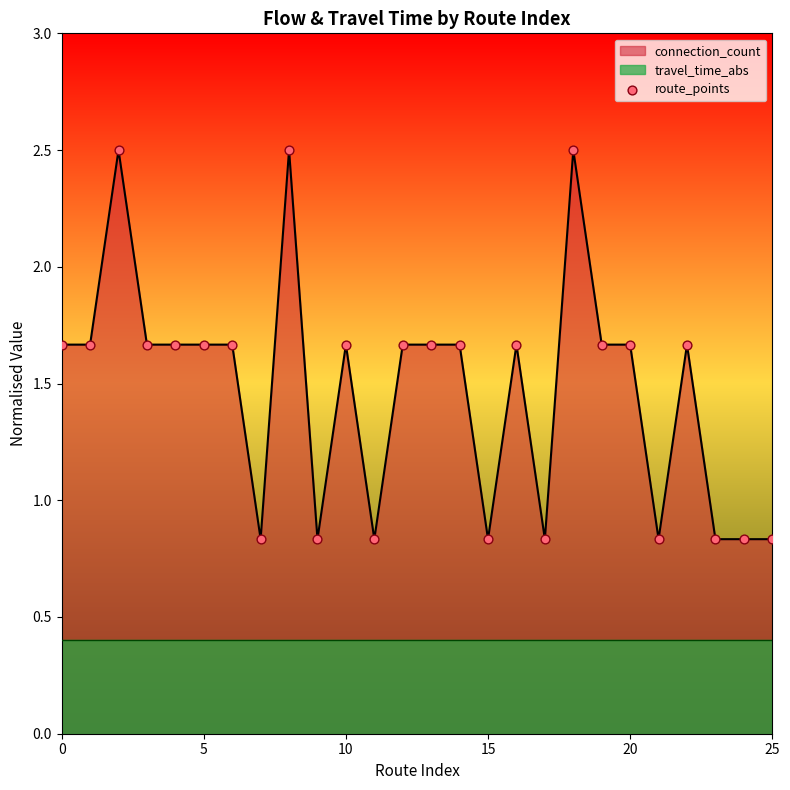

What is the maximum value for connection_count?

2.5